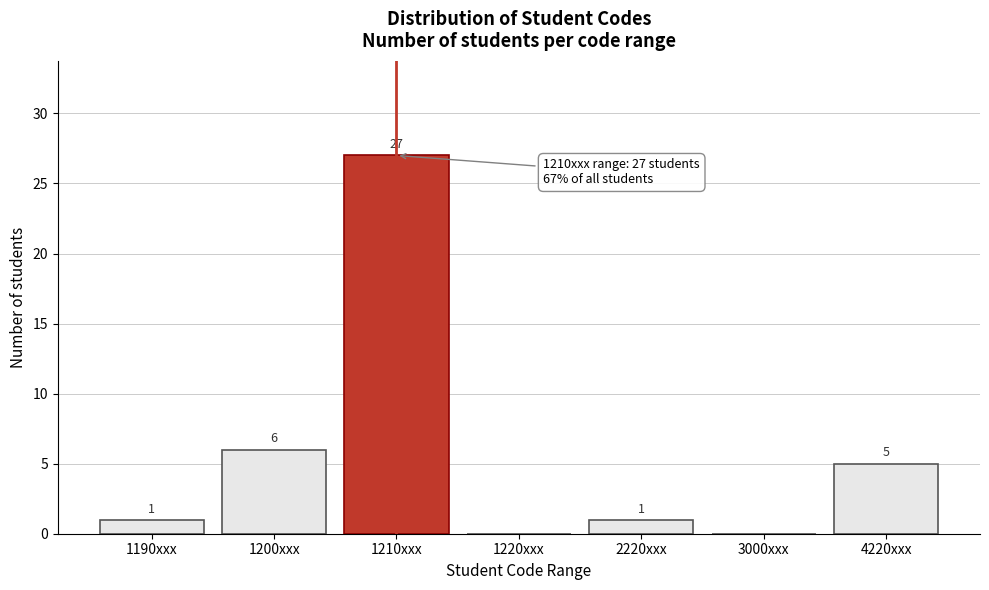

Reading left to right, transcribe all the data shown in this chart.

1190xxx=1	1200xxx=6	1210xxx=27	1220xxx=0	2220xxx=1	3000xxx=0	4220xxx=5